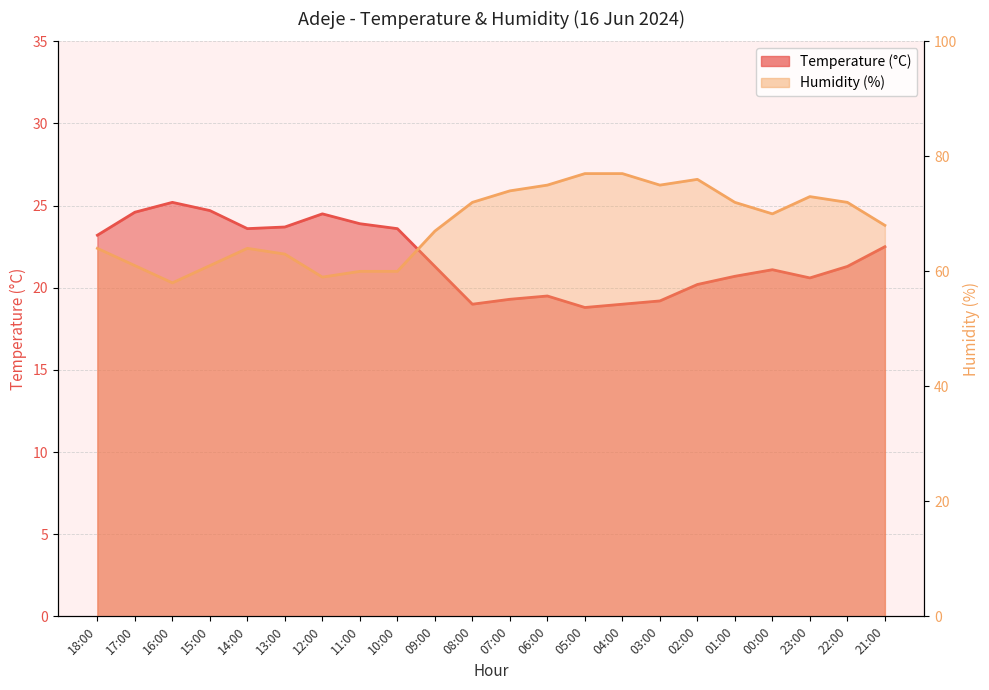

What is the difference between the Temperature (°C) values at 06:00 and 14:00?

4.1